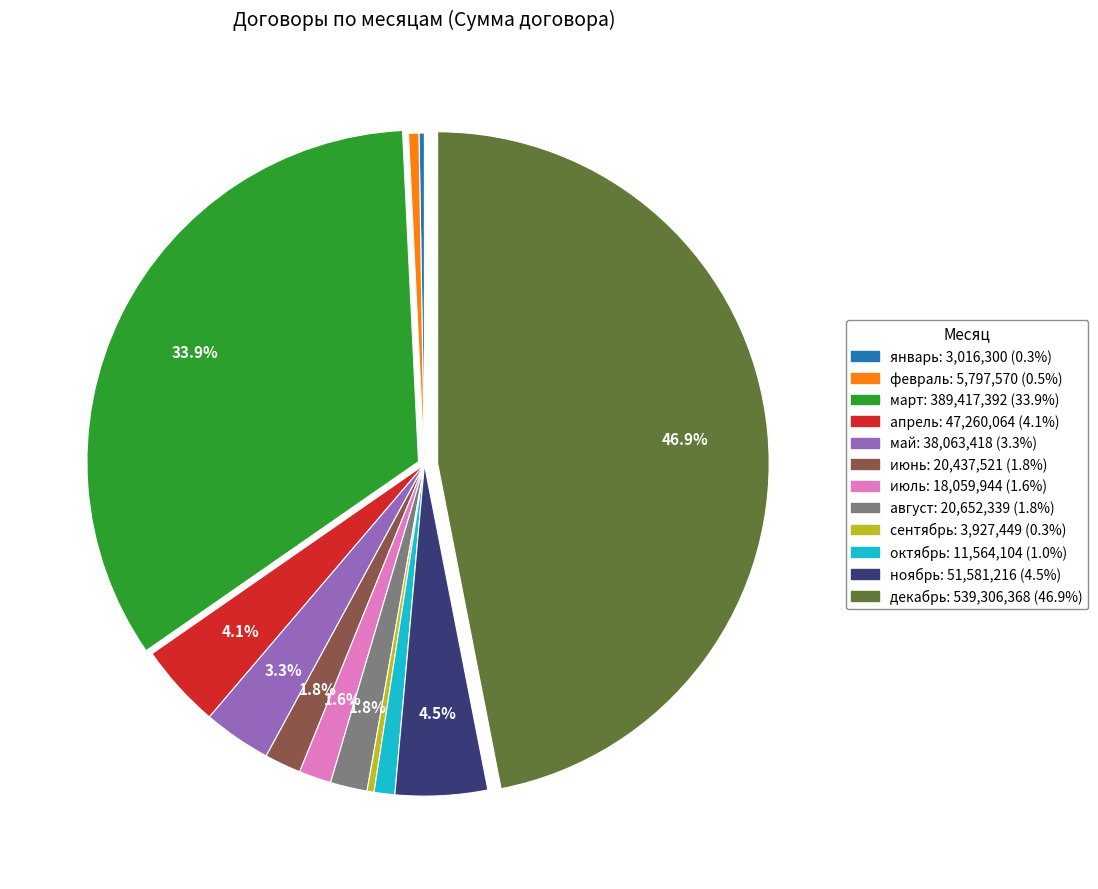

True or false: февраль accounts for 11% of the total.

False